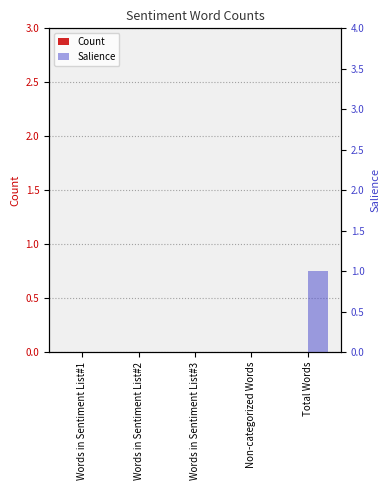

Which series changed the most between Words in Sentiment List#3 and Non-categorized Words?

Count